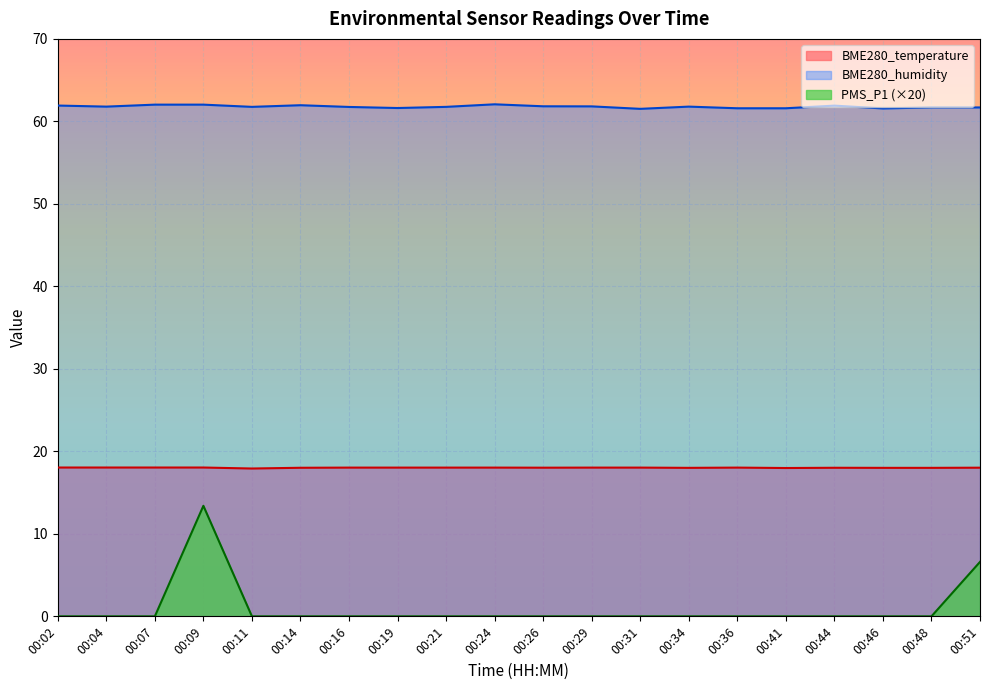

Reading left to right, extract all data points from this chart.

BME280_temperature: 18.0	18.0	18.0	18.0	17.9	18.0	18.0	18.0	18.0	18.0	18.0	18.0	18.0	18.0	18.0	18.0	18.0	18.0	18.0	18.0
BME280_humidity: 61.9	61.8	62.0	62.0	61.8	62.0	61.8	61.6	61.8	62.1	61.8	61.8	61.5	61.8	61.6	61.6	61.9	61.6	61.7	61.7
PMS_P1: 0.0	0.0	0.0	13.4	0.0	0.0	0.0	0.0	0.0	0.0	0.0	0.0	0.0	0.0	0.0	0.0	0.0	0.0	0.0	6.6